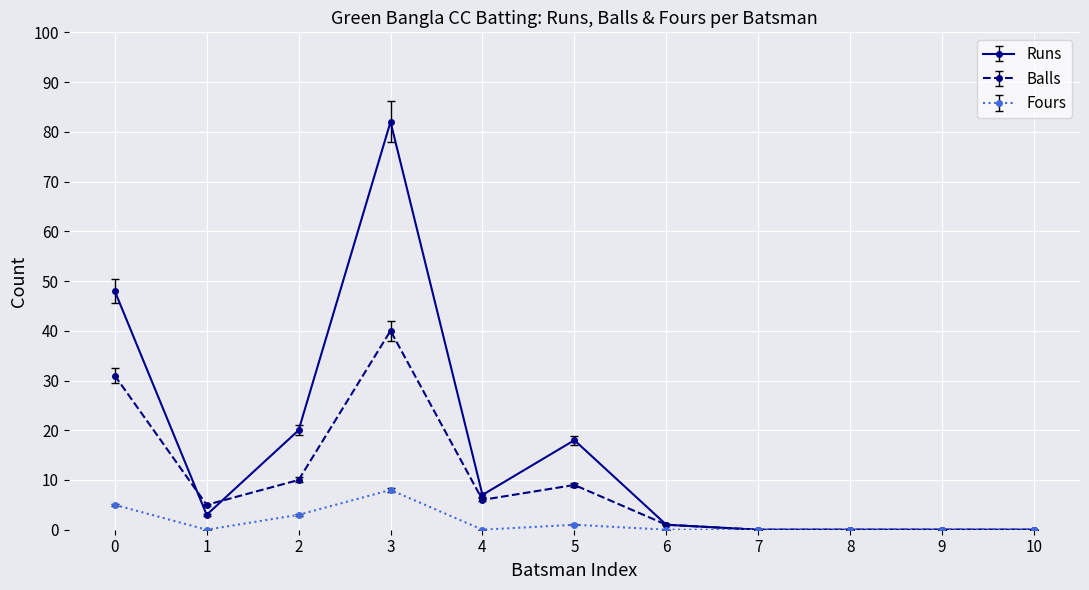

Rank the series at 5 from lowest to highest value.

Fours, Balls, Runs